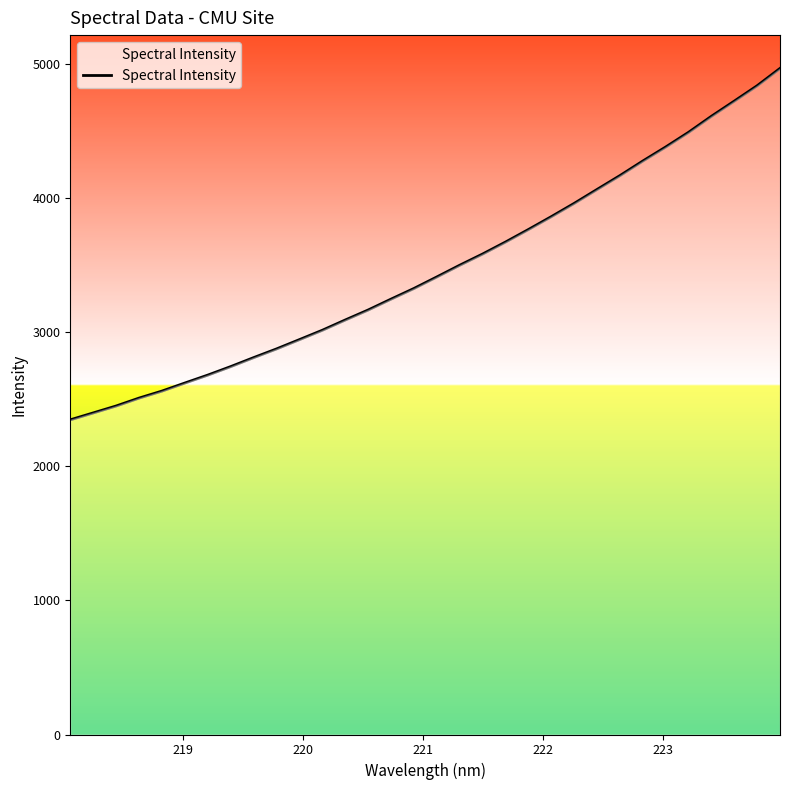

What is the smallest value displayed?

2347.6